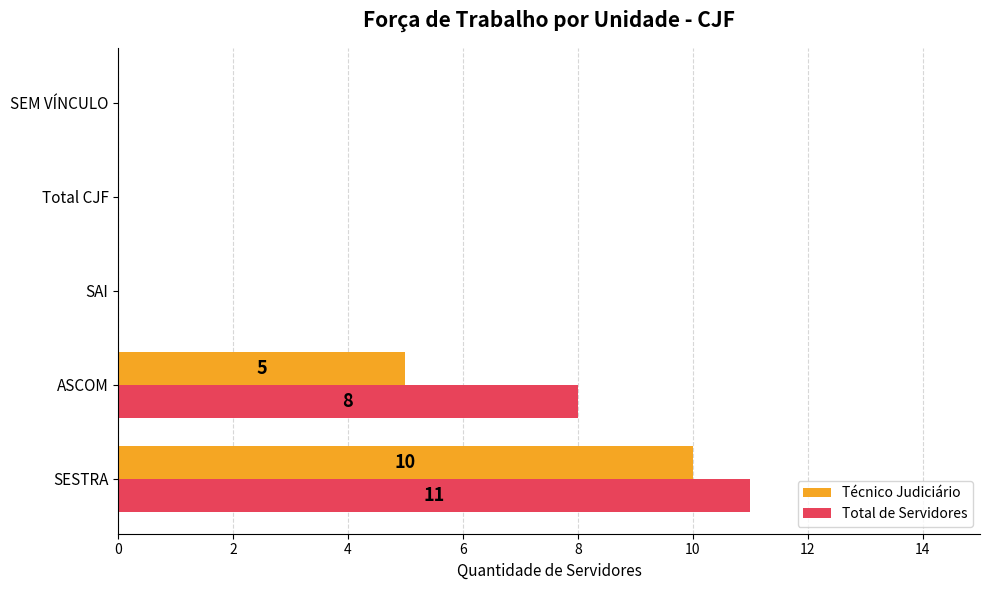

How many categories are shown in the chart?

5